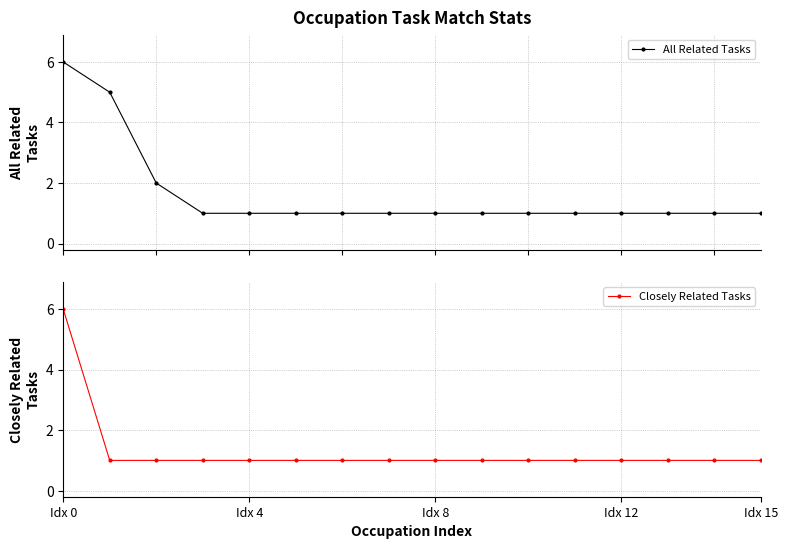

What position from the right is Idx 0?

16